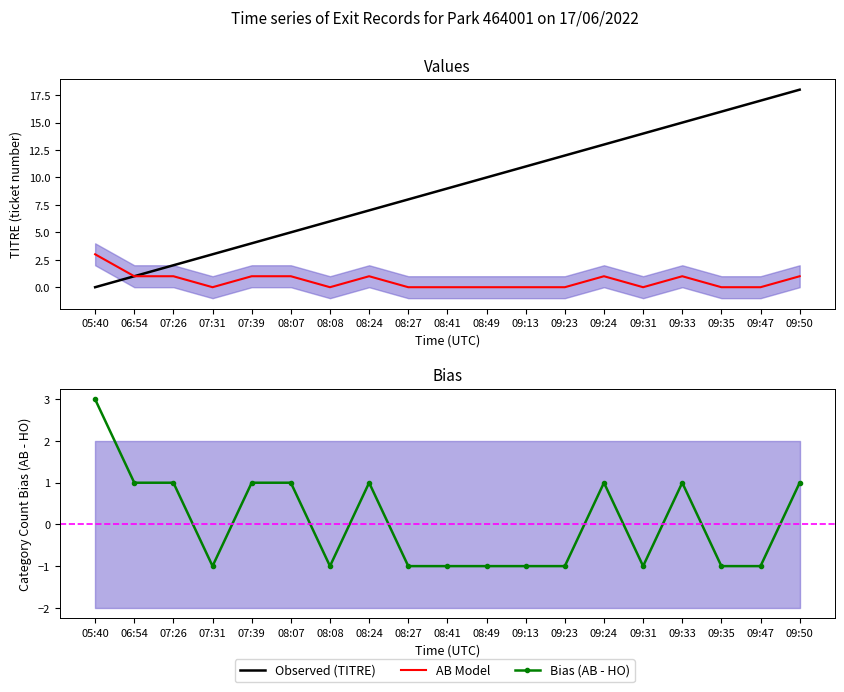

True or false: Observed (TITRE) and AB Model intersect in this chart.

False